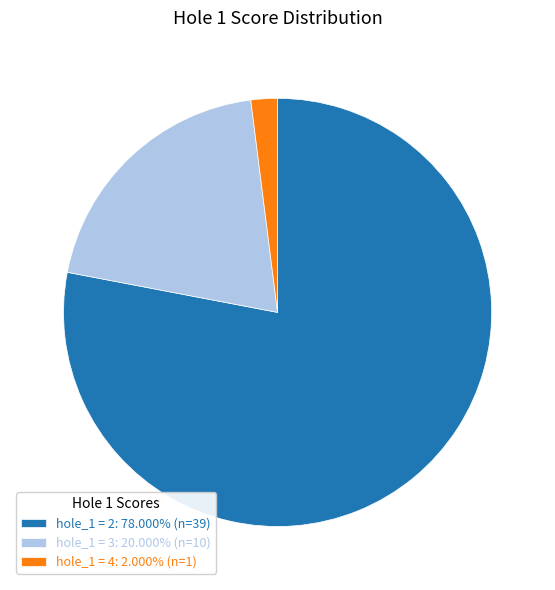

Do hole_1 = 2: 78.000% (n=39) and hole_1 = 3: 20.000% (n=10) together represent more than half of the pie?

Yes